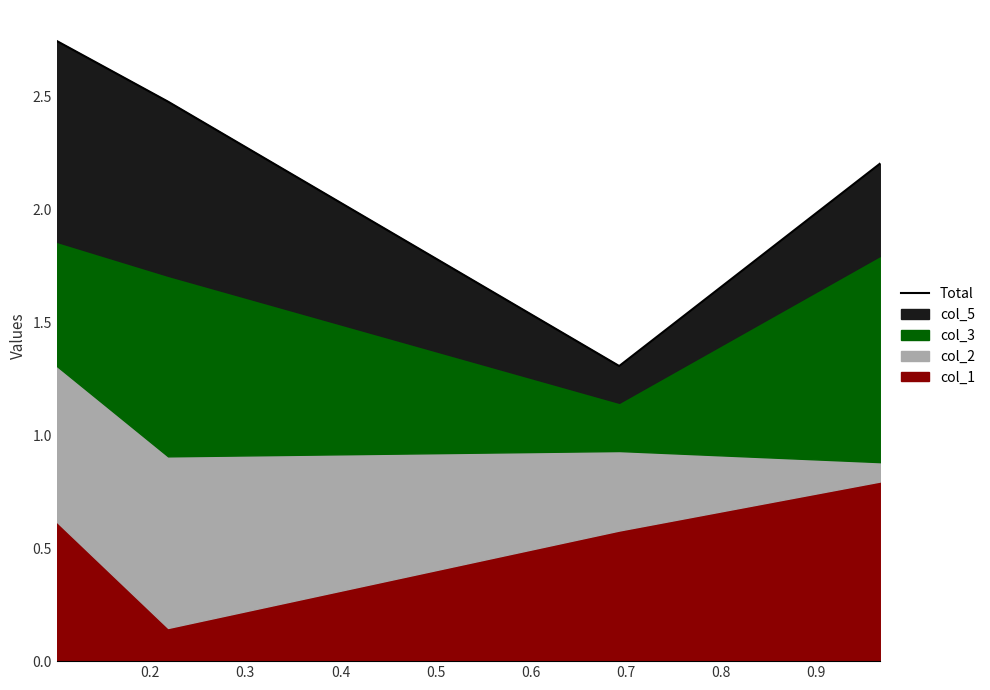

Reading right to left, list all the values displayed in this chart.

2.2	1.3	2.5	2.7